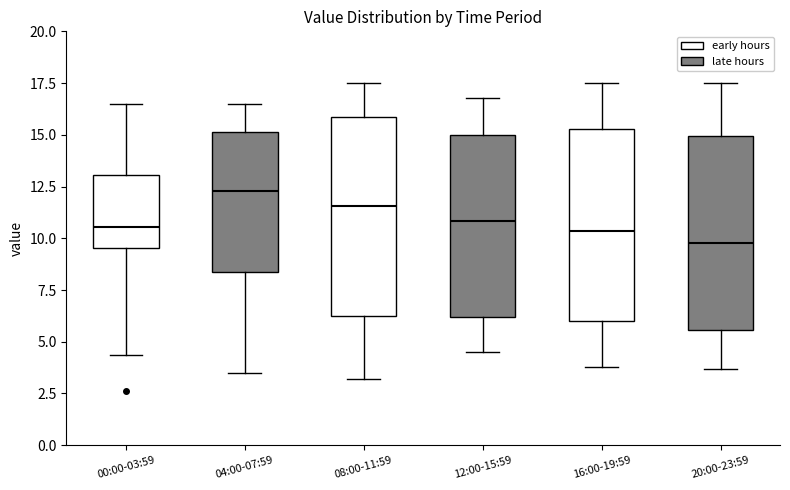

Where does the lower whisker of the box for 12:00-15:59 end on the y-axis? The values are not printed on the chart, so give them approximately, as read against the axis.

4.5